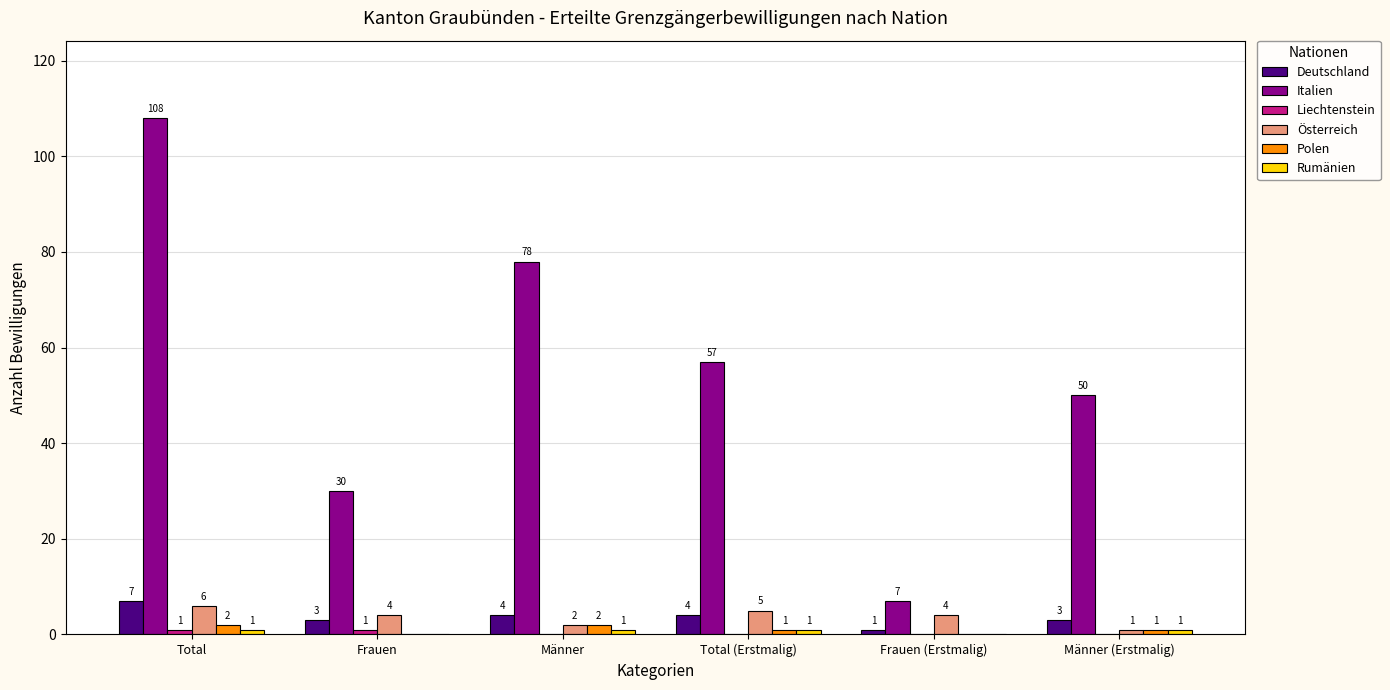

What is the total value across all series at Total (Erstmalig)?

68